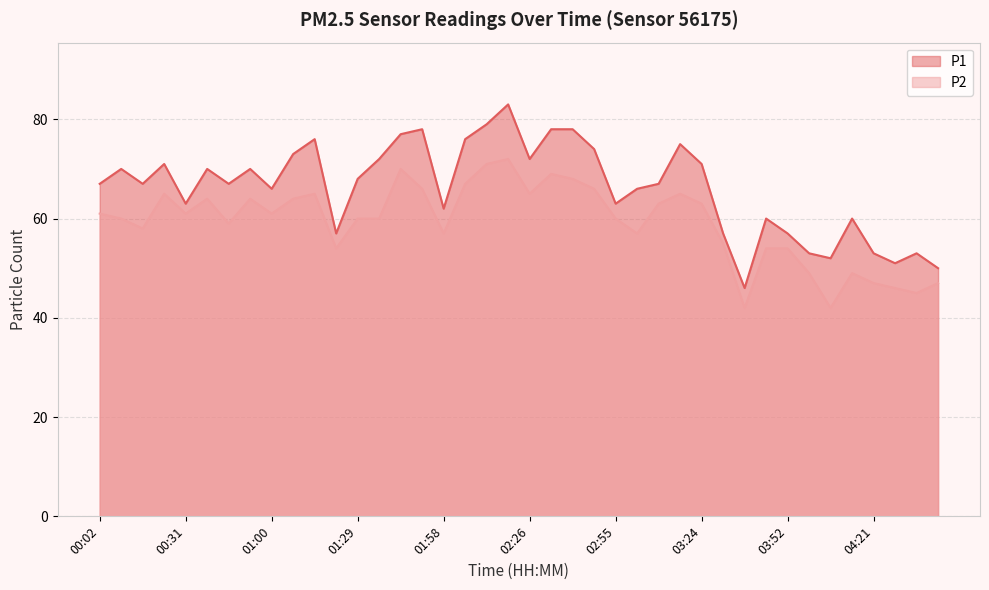

Is it true that P2 equals 91 at 01:15?

False